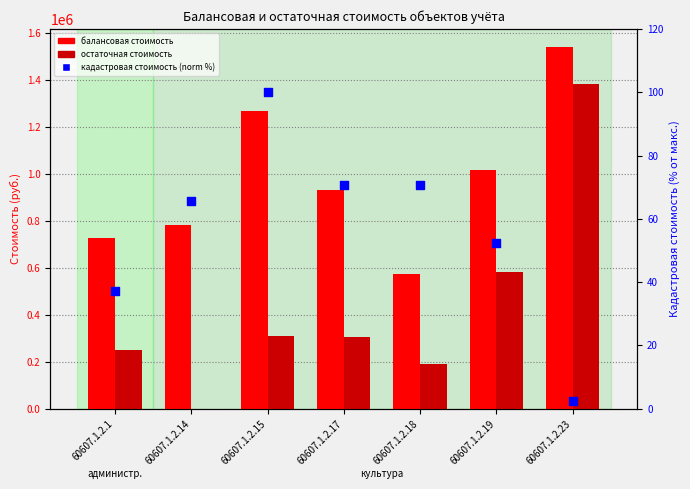

Which series has the largest total across all categories?

балансовая стоимость